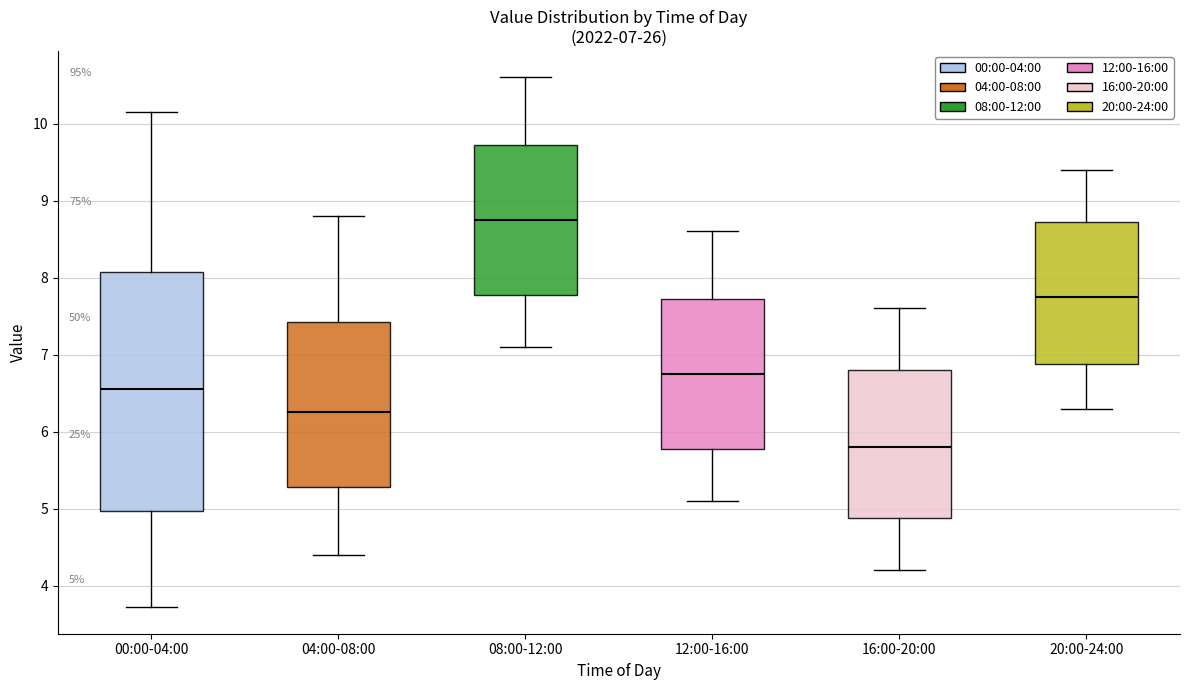

Which box is the tallest, from its lower edge to its upper edge?

00:00-04:00